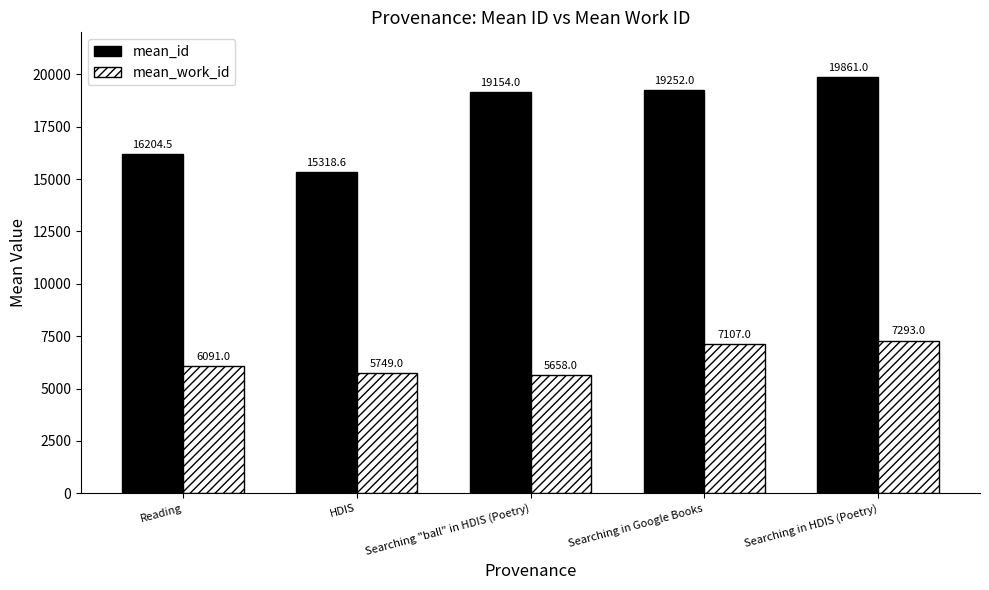

At how many categories does at least one series exceed 11713?

5